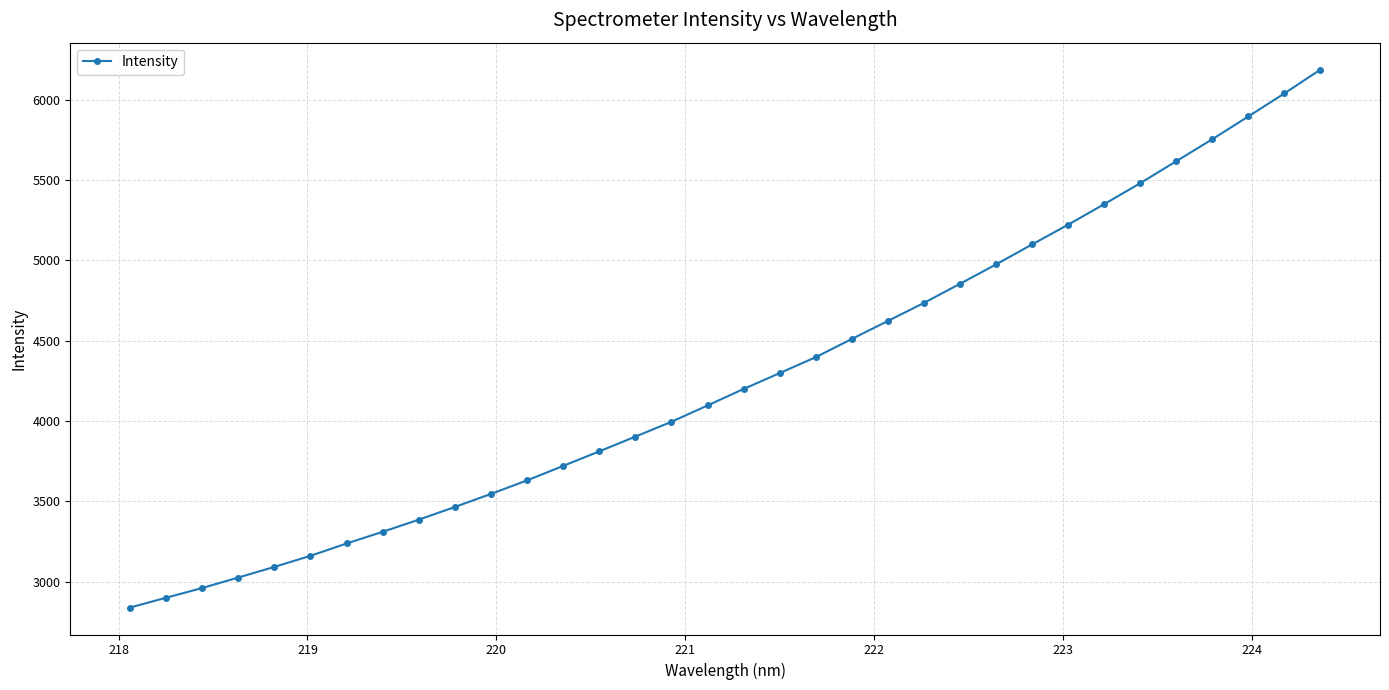

How many lines are shown in the chart?

1